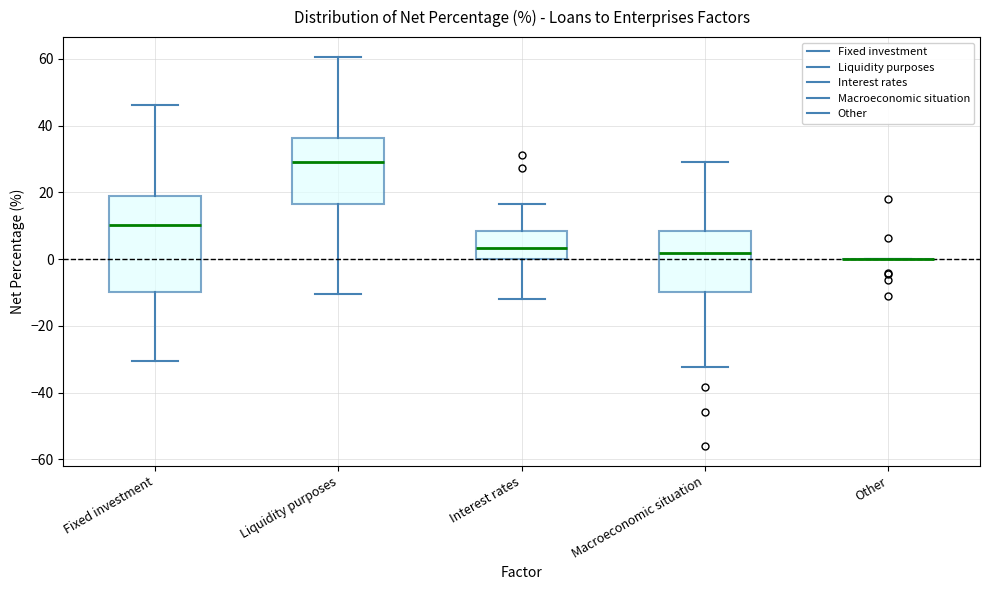

Where is the upper edge of the box for Interest rates on the y-axis? The values are not printed on the chart, so give them approximately, as read against the axis.

8